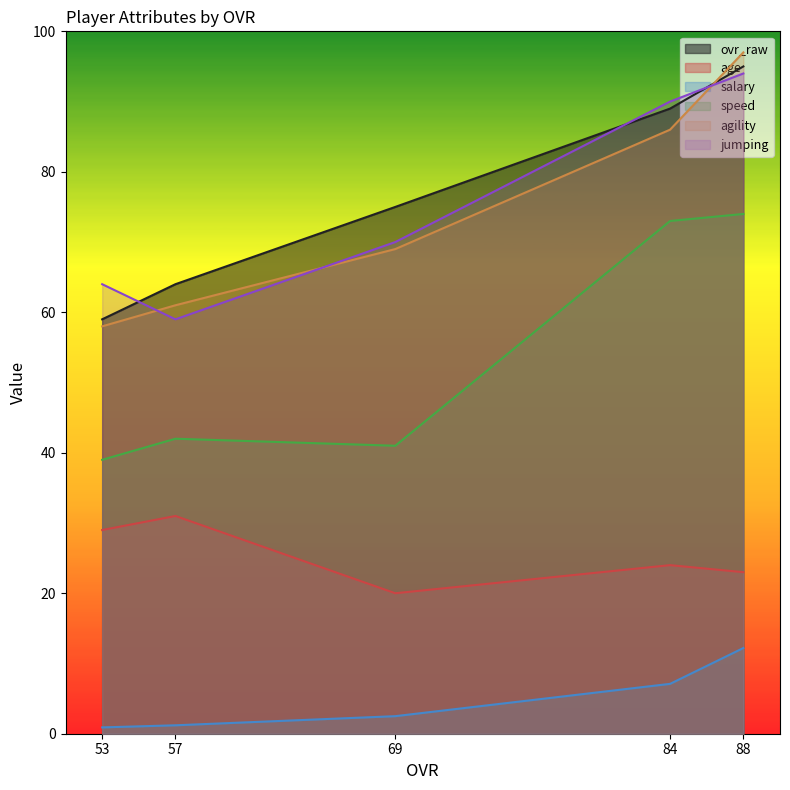

At 57, list the series in order from smallest to largest.

salary, age, speed, jumping, agility, ovr_raw